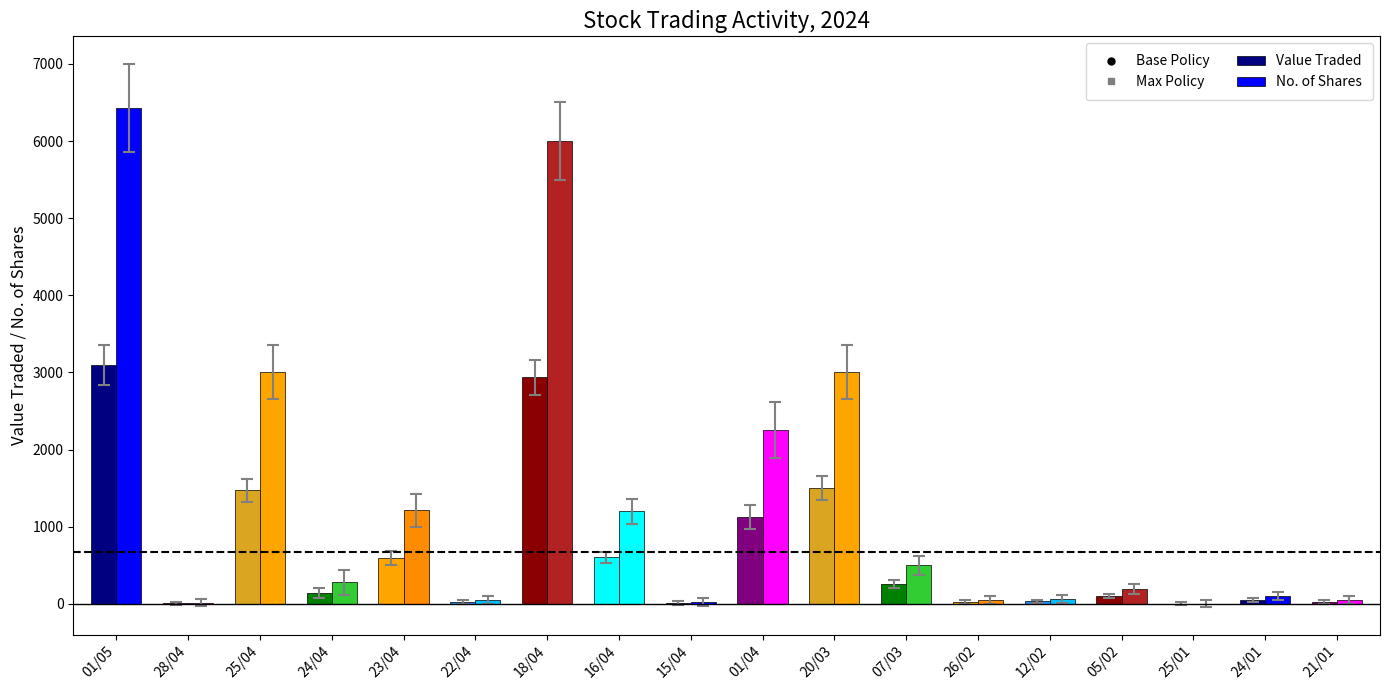

Does the chart contain stacked bars?

No